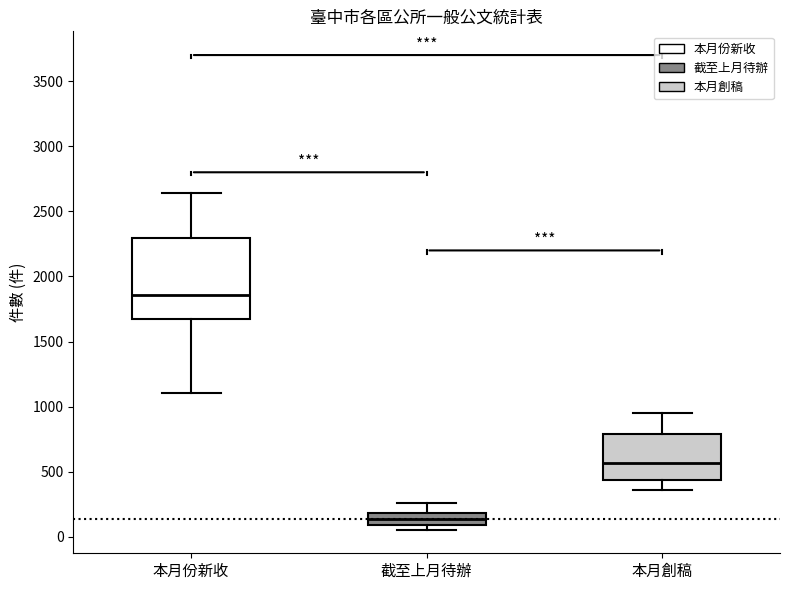

Where does the lower whisker of the box for 本月份新收 end on the y-axis? The values are not printed on the chart, so give them approximately, as read against the axis.

1100